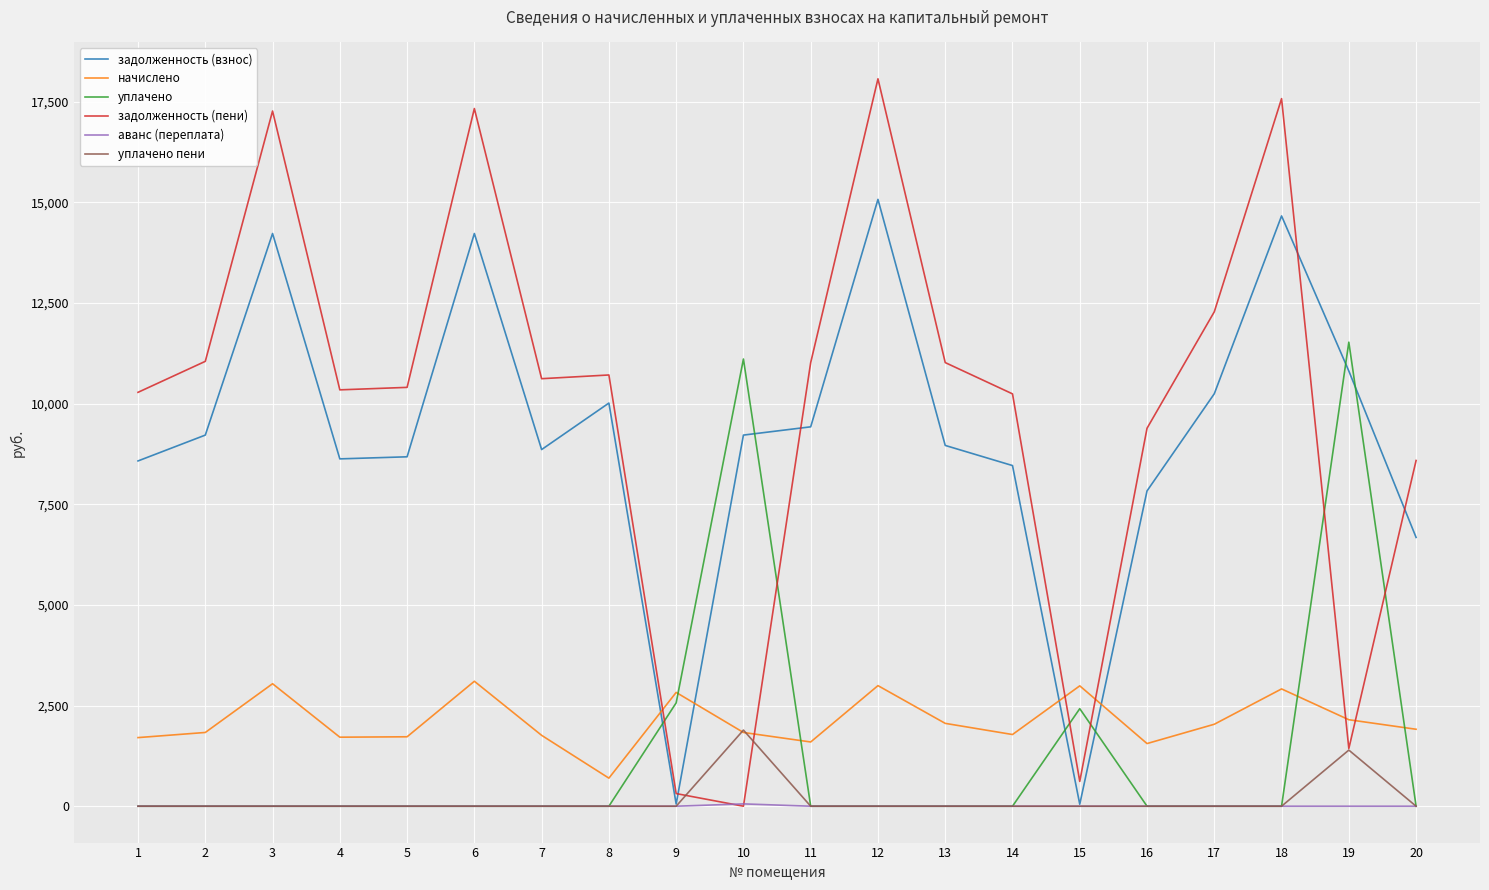

The value of задолженность (пени) at 6 is 17330.8. True or false?

True